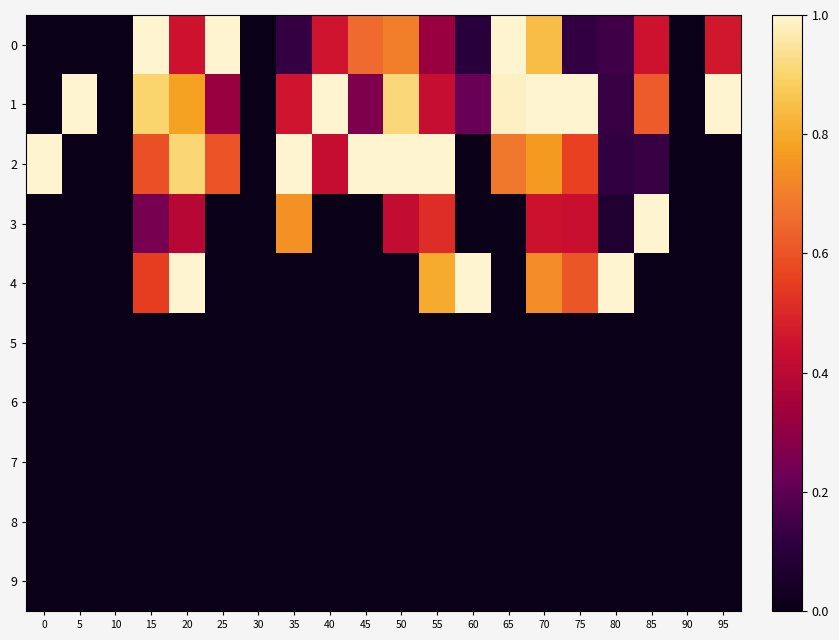

At how many categories does at least one series exceed 0?

17